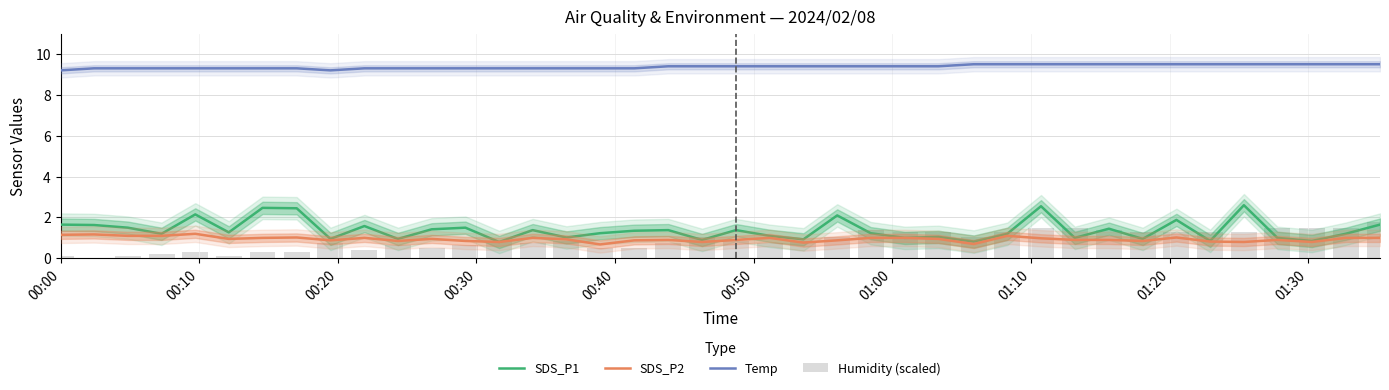

The Humidity (scaled) series shows 1.4 at 23. True or false?

False